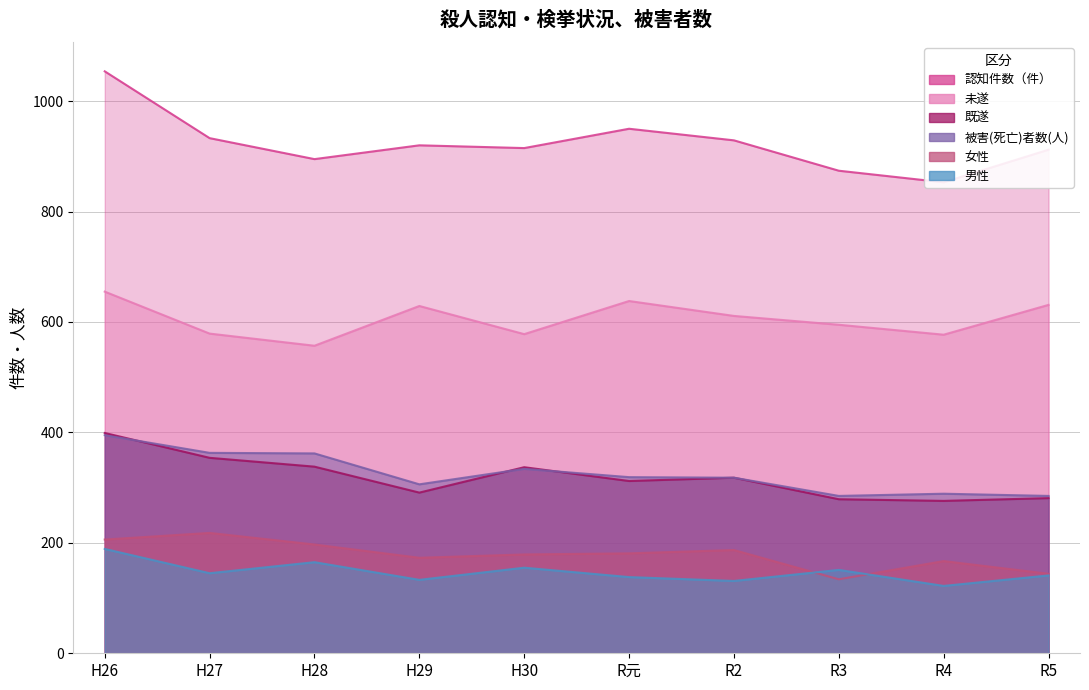

How many lines are shown in the chart?

6